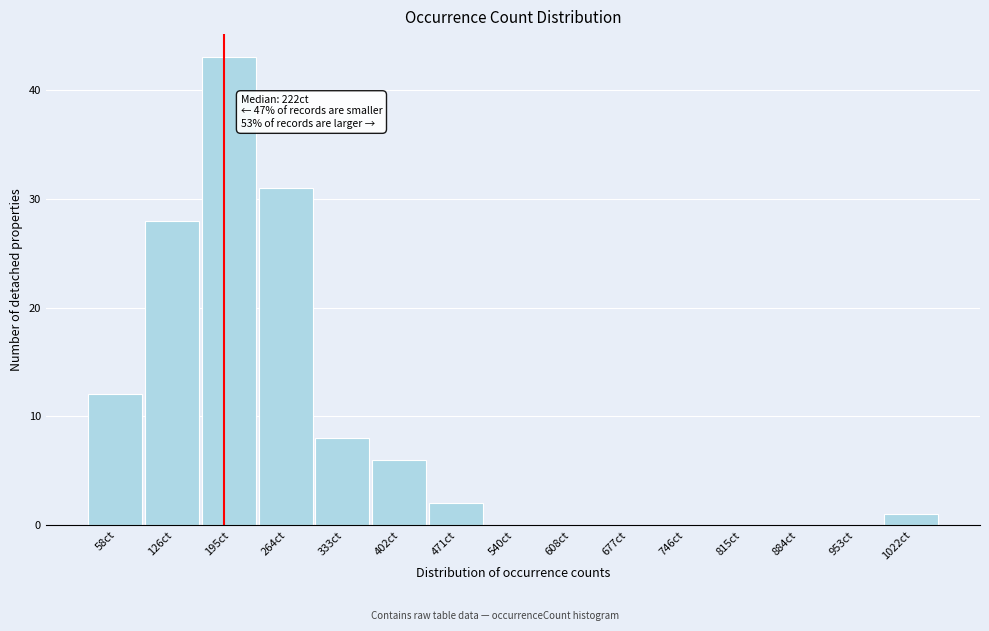

Reading left to right, list all the values displayed in this chart.

58ct=12	126ct=28	195ct=43	264ct=31	333ct=8	402ct=6	471ct=2	540ct=0	608ct=0	677ct=0	746ct=0	815ct=0	884ct=0	953ct=0	1022ct=1